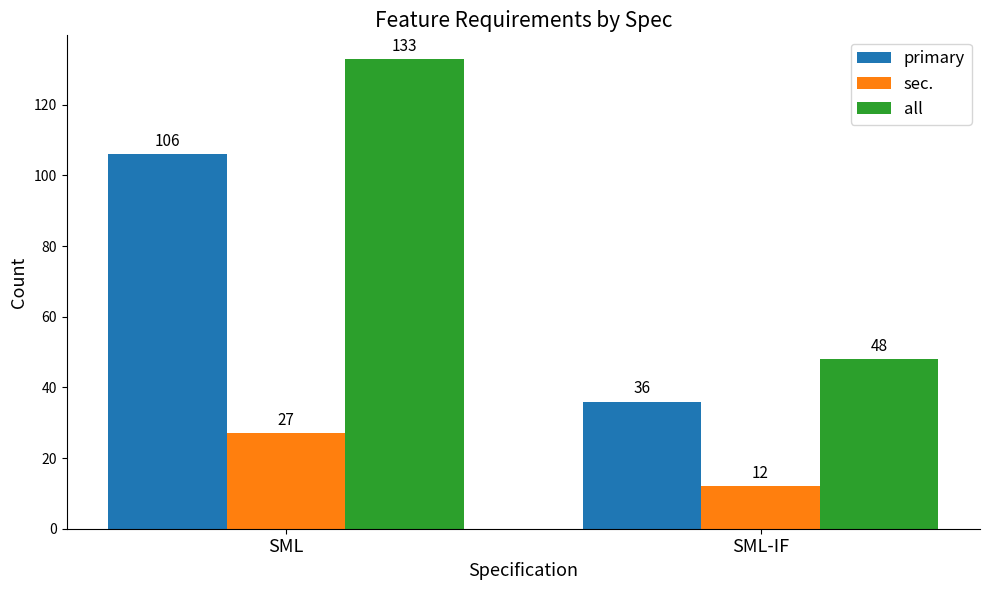

What value does the all series have at SML, to the nearest 5?

135